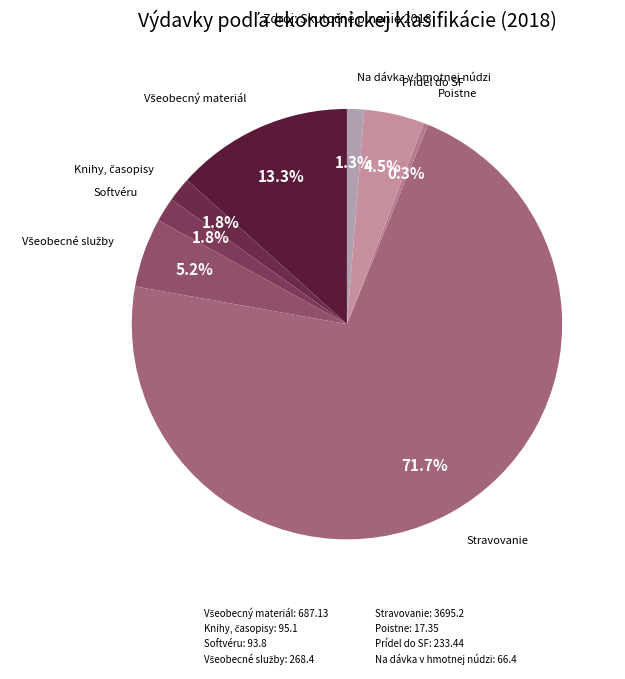

Which slice is the largest?

Stravovanie